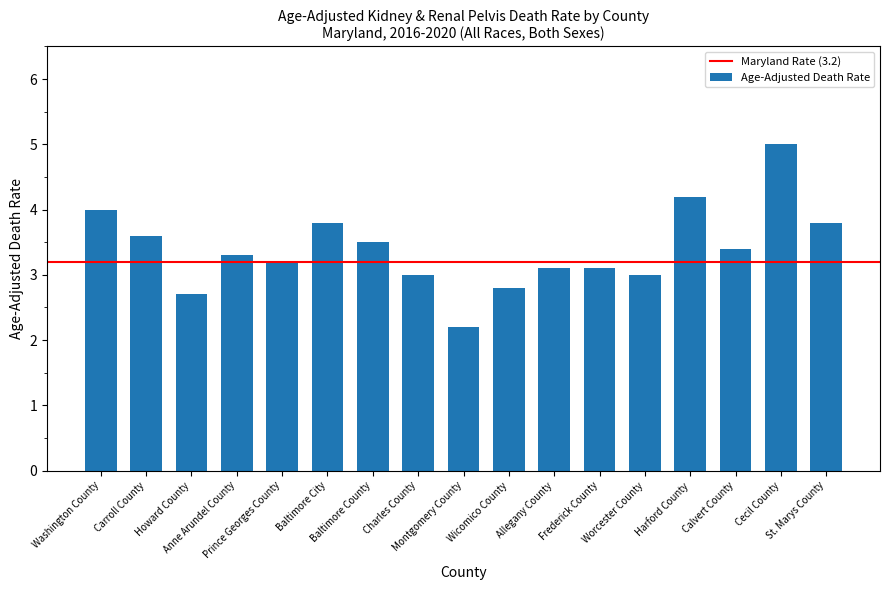

What is the maximum value shown in the chart?

5.0